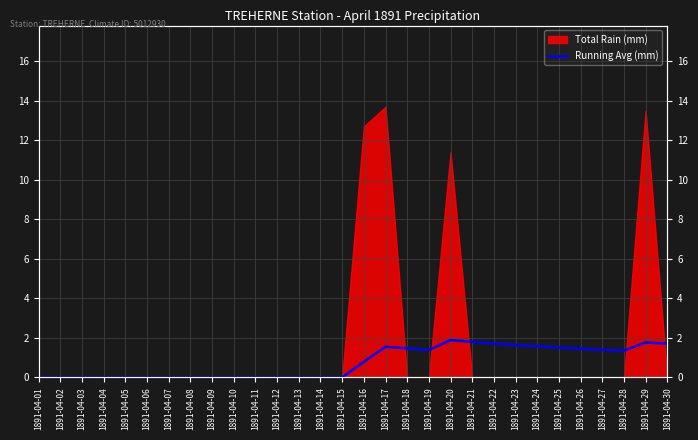

Count the values in the range 0 to 1.

16